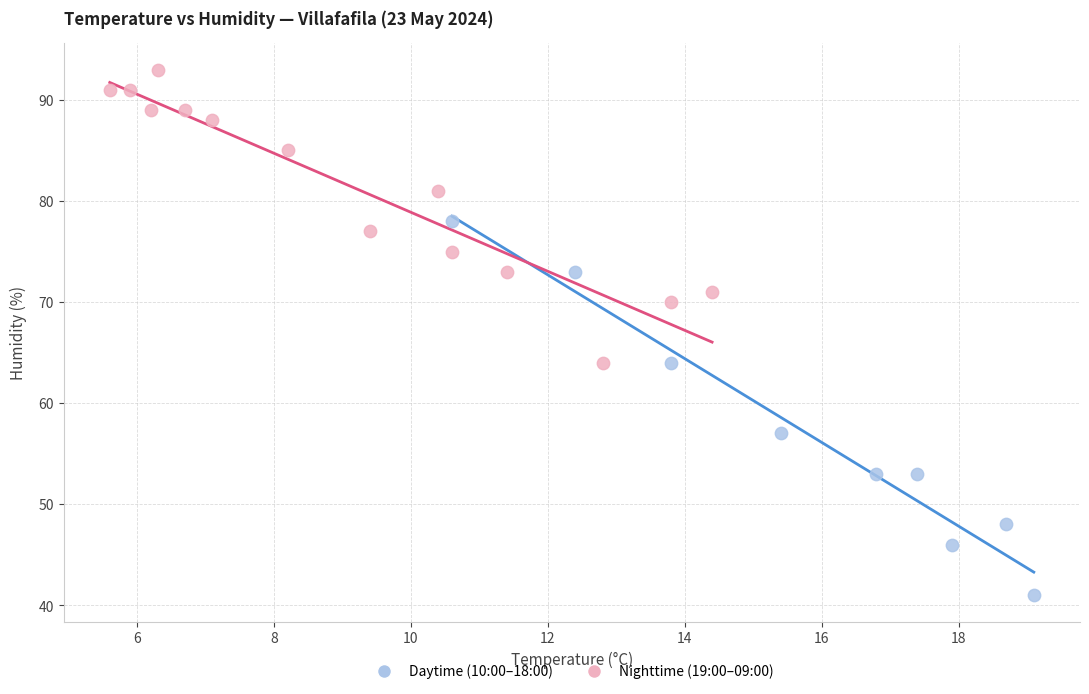

Which series has the widest spread of Y values?

Daytime (10:00–18:00)